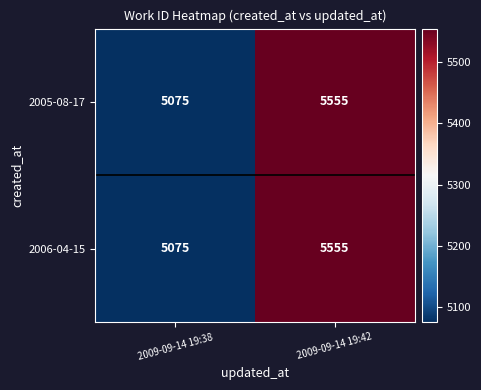

True or false: 2006-04-15 has a value of 5075 at 2009-09-14 19:38.

True